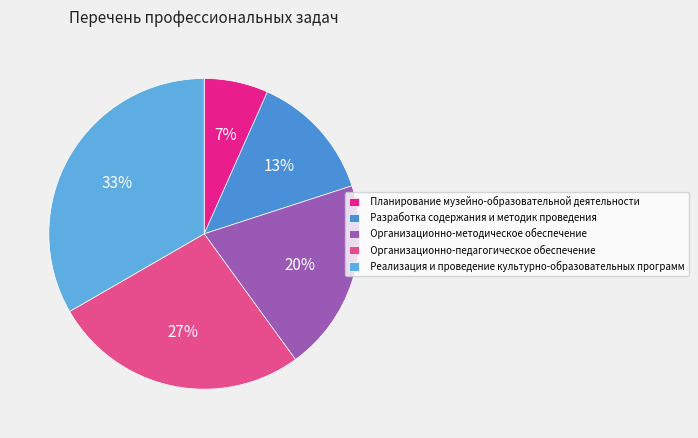

Which category has the smallest portion of the pie?

Планирование музейно-образовательной деятельности